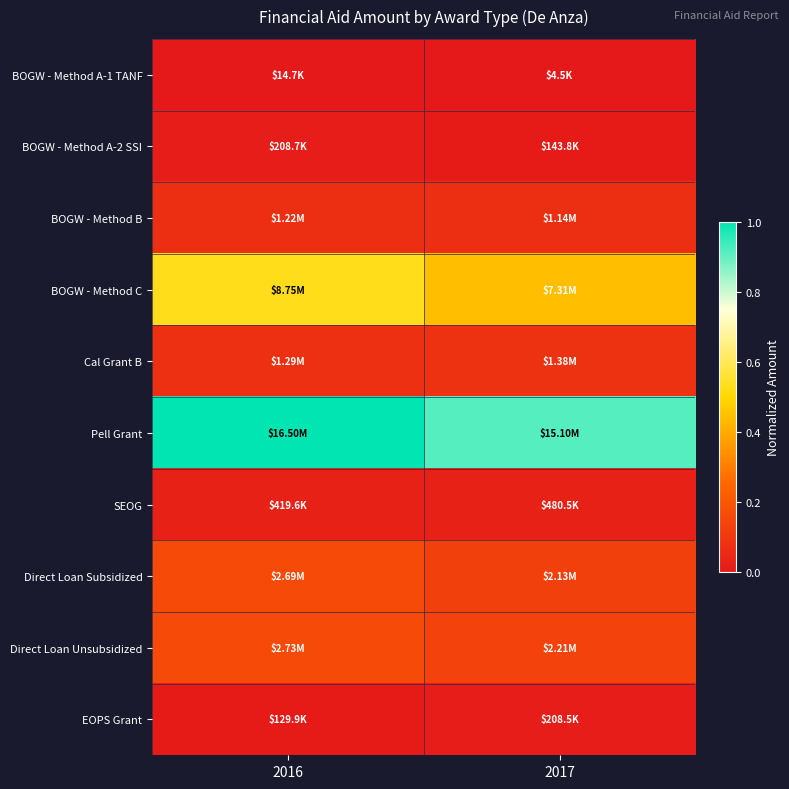

How many series are shown in this chart?

10